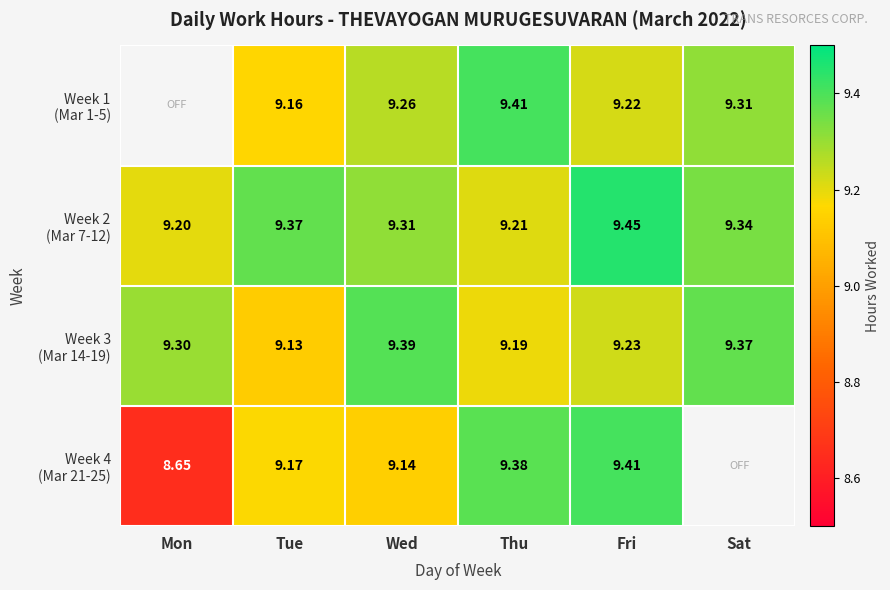

What is the greatest value displayed?

9.4